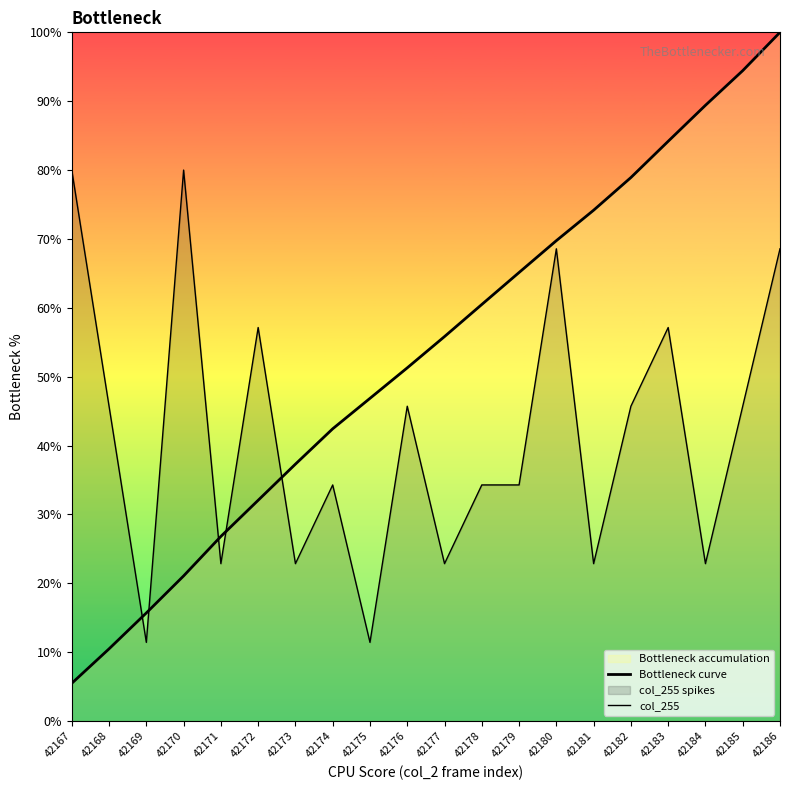

True or false: Bottleneck curve has a value of 44.1 at 42186.

False